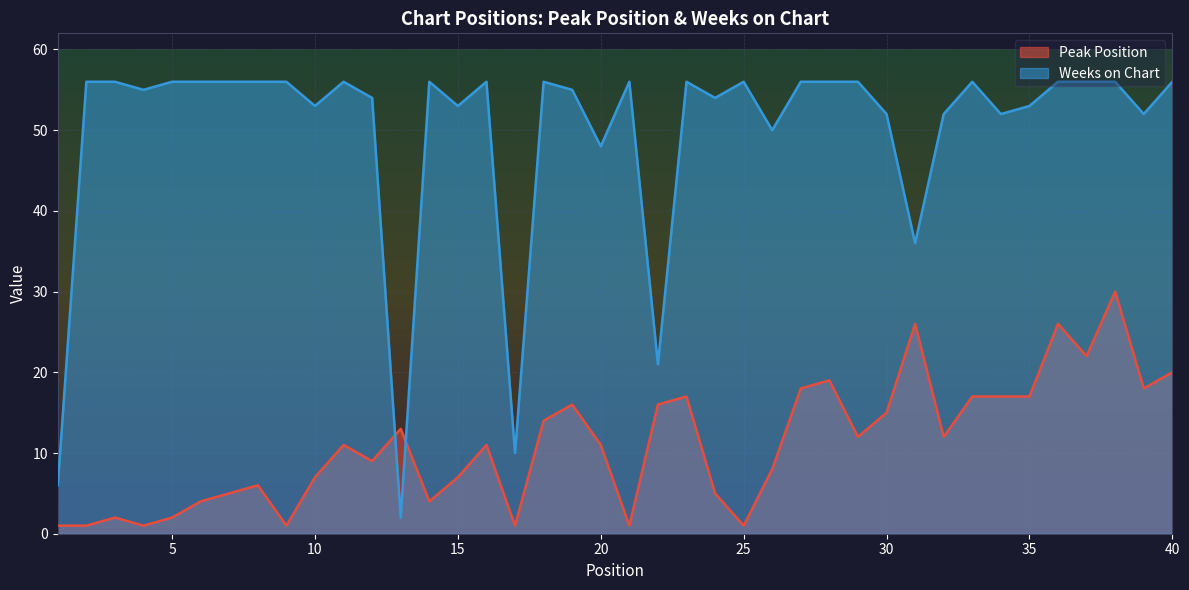

Which series changed the most between 14 and 29?

Peak Position